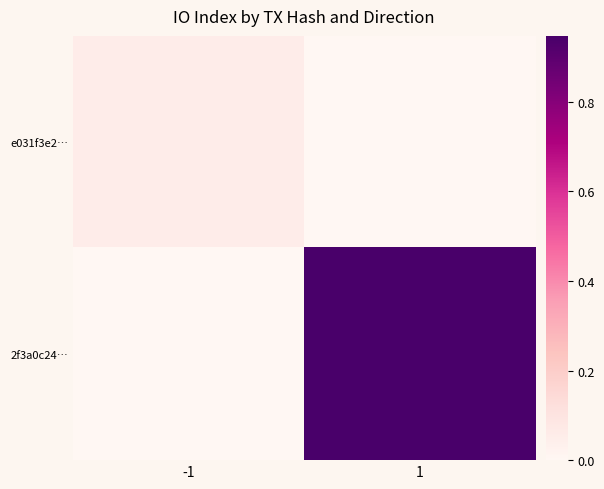

At which category is the sum across all series the highest?

1